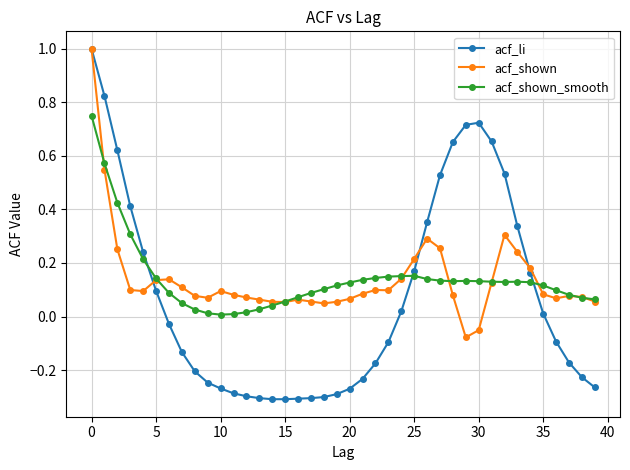

How many data points in acf_li are less than 0?

22